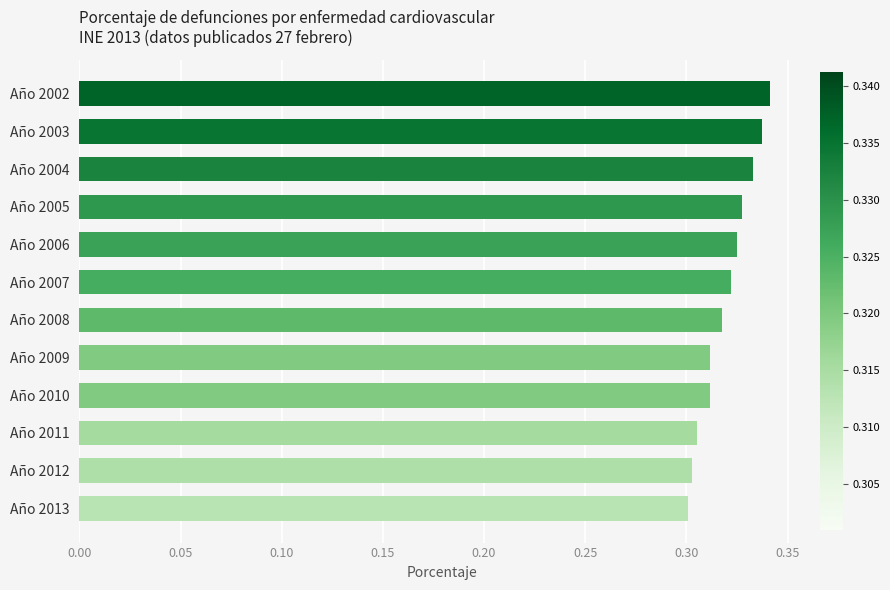

What is the sum of the values at Año 2004 and Año 2008?

0.7